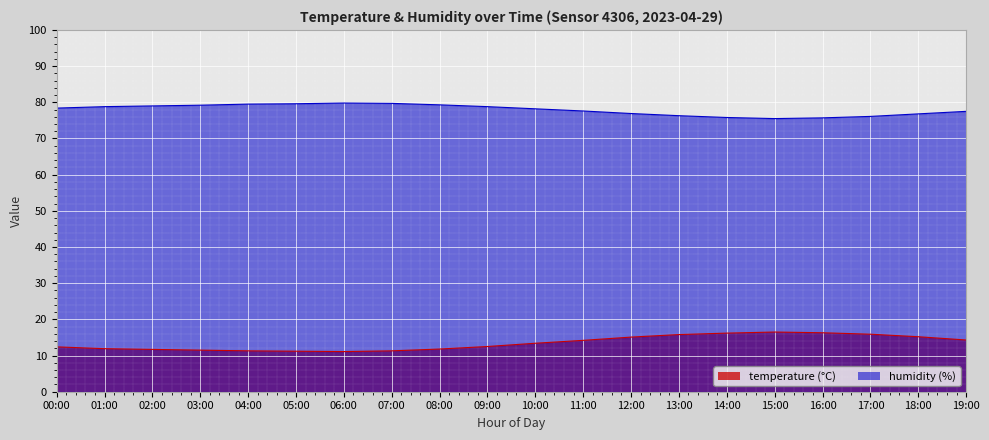

Reading left to right, extract all data points from this chart.

temperature: 12.4	11.9	11.7	11.5	11.3	11.2	11.1	11.3	11.8	12.5	13.4	14.2	15.1	15.8	16.2	16.5	16.3	15.9	15.2	14.3
humidity: 78.4	78.8	79.0	79.2	79.5	79.6	79.8	79.7	79.3	78.8	78.2	77.6	76.9	76.3	75.8	75.5	75.7	76.1	76.8	77.5